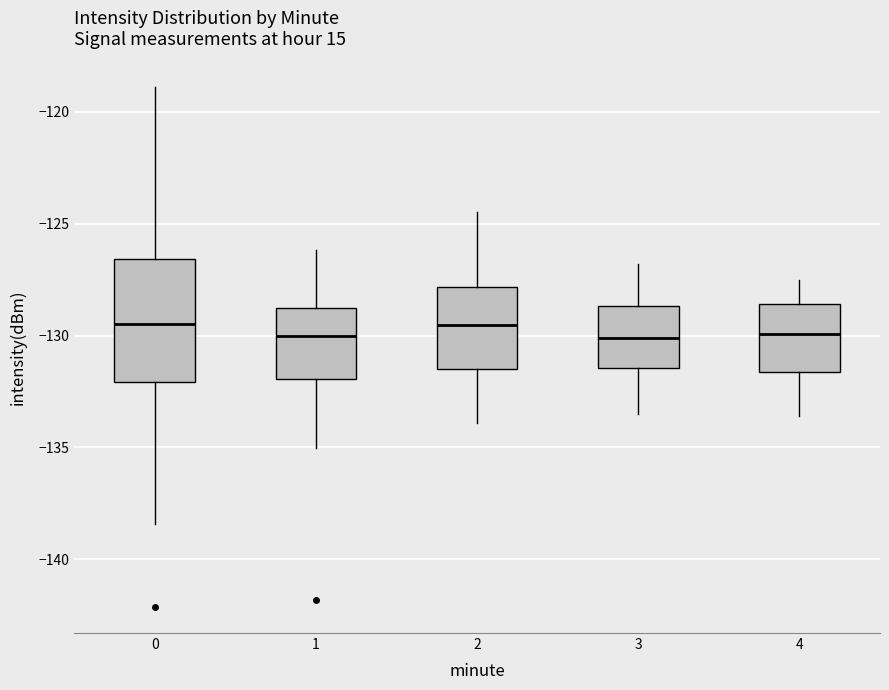

Which box is the tallest, from its lower edge to its upper edge?

0